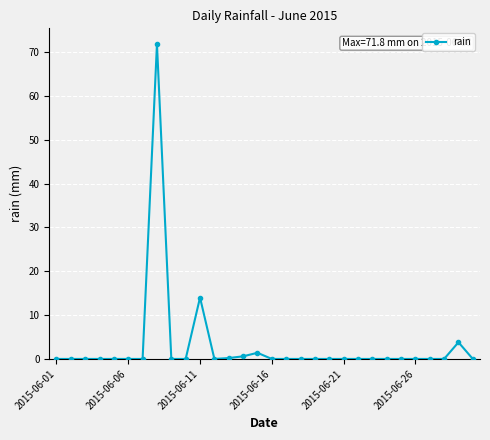

True or false: the data has more than 2 interior local peaks.

True